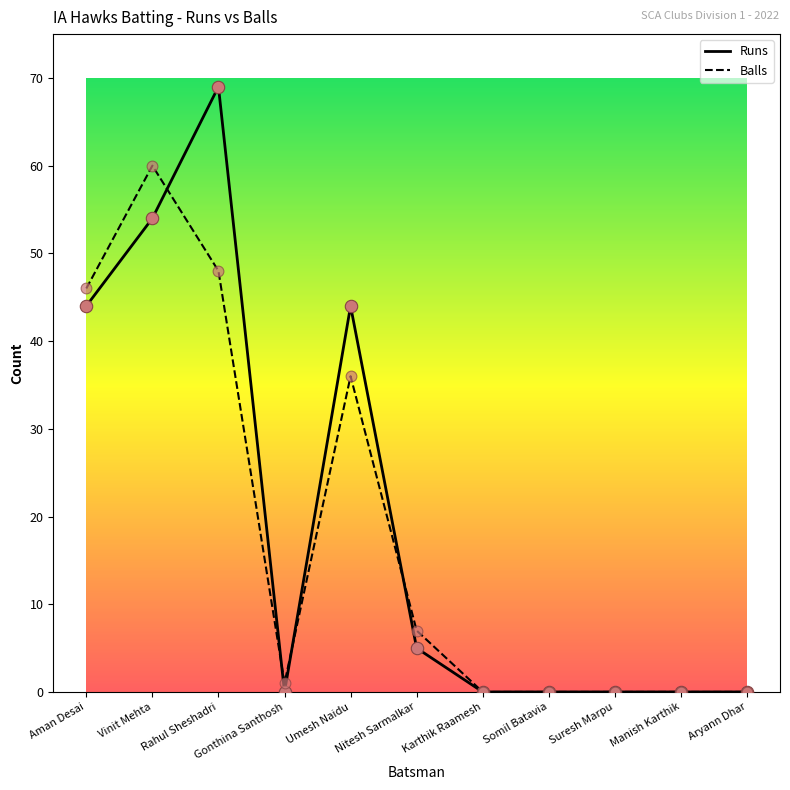

What are all the series names shown in the legend?

Runs, Balls